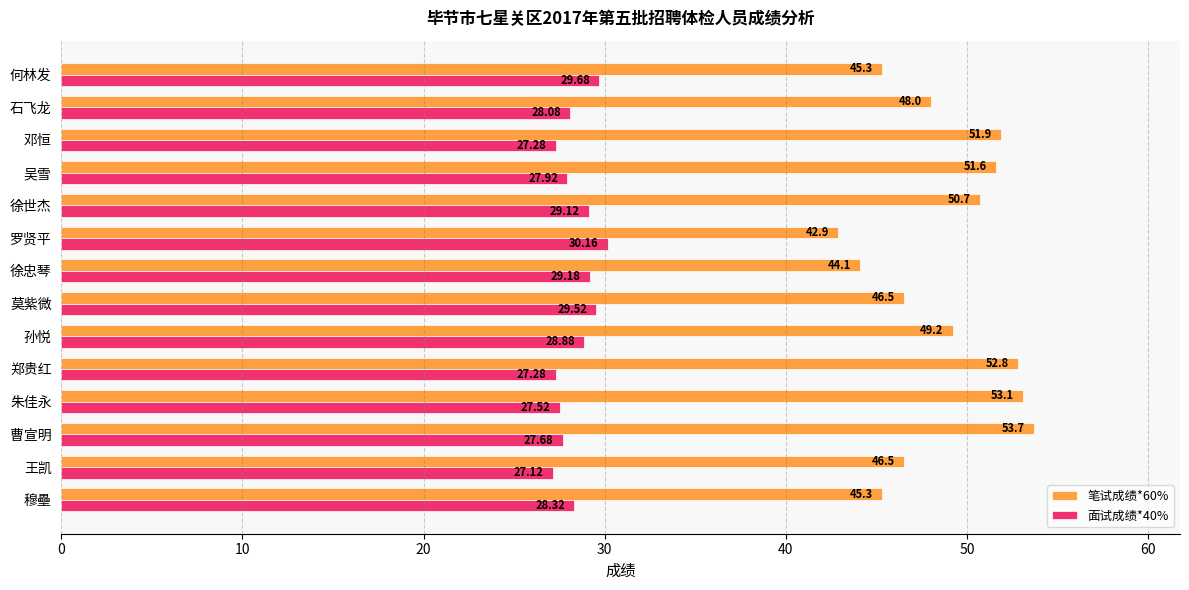

What is the difference between the 面试成绩*40% values at 何林发 and 邓恒?

2.4